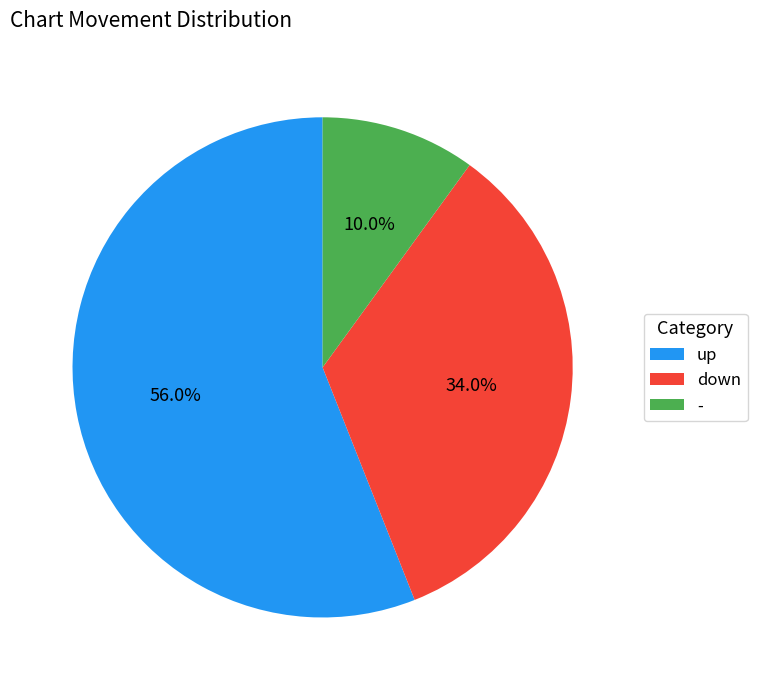

To the nearest percent, what percentage of the pie is down?

34%